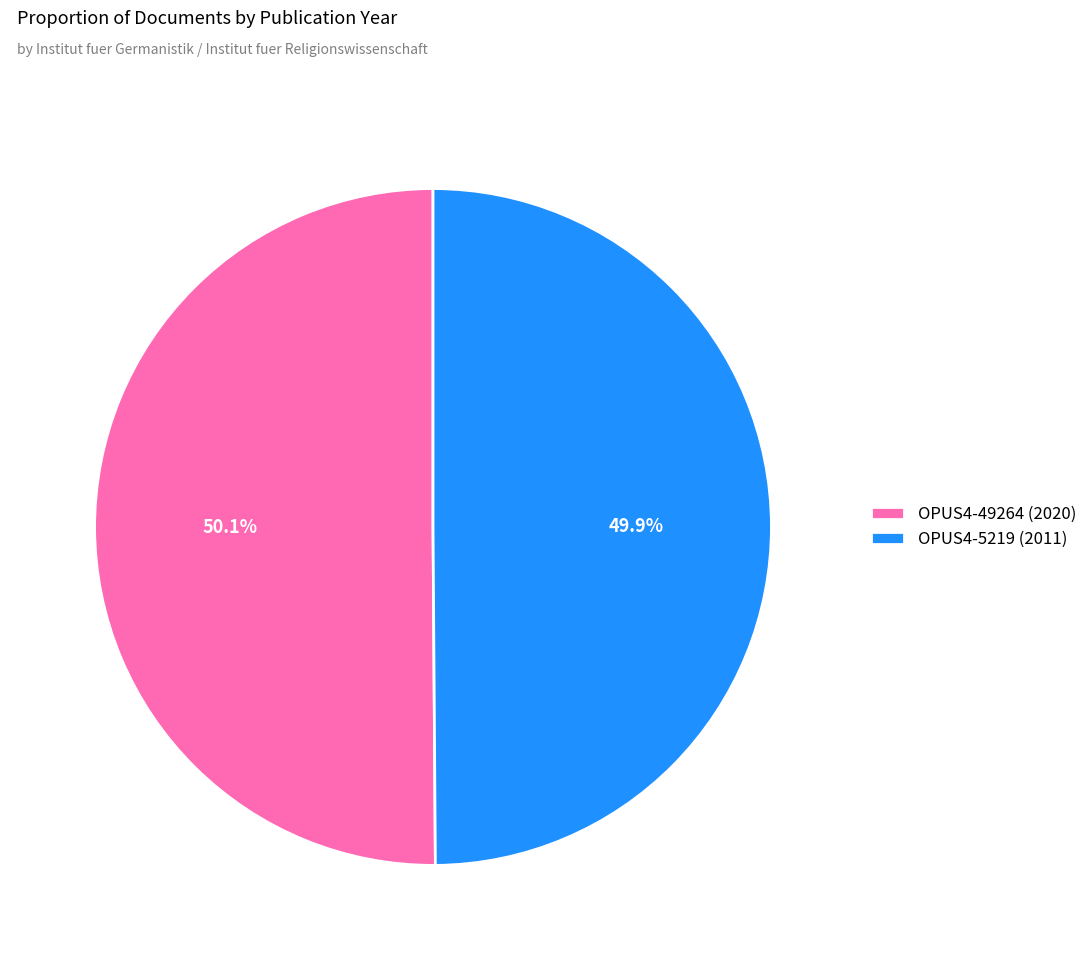

What is the ratio of the value at OPUS4-49264 (2020) to the value at OPUS4-5219 (2011)?

1.0